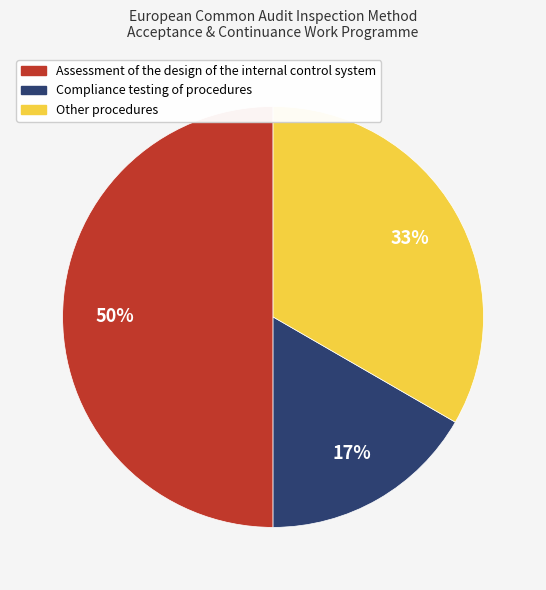

Rank the categories by value from lowest to highest.

Compliance testing of procedures, Other procedures, Assessment of the design of the internal control system